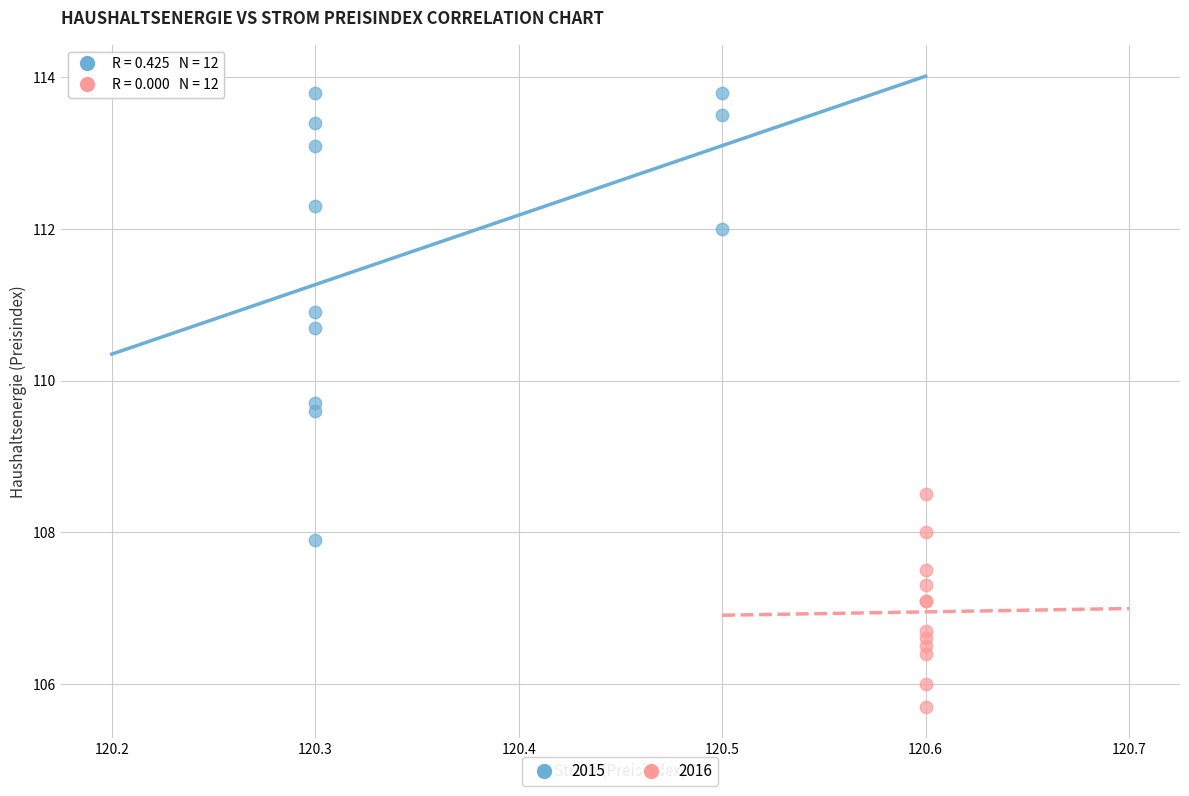

Which series has the largest Y range (max minus min)?

2015